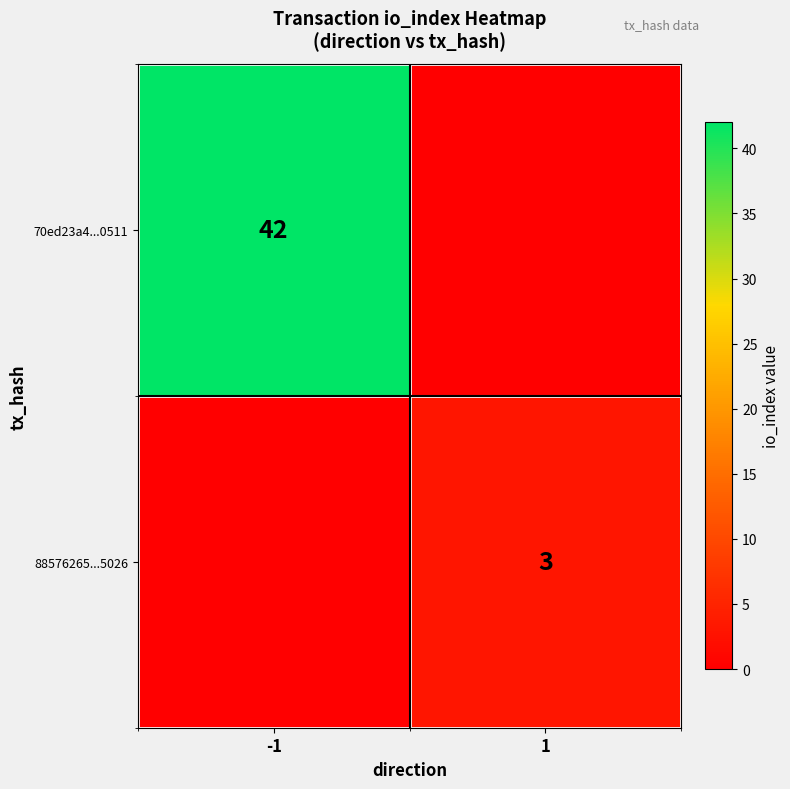

Is the value of 70ed23a4...0511 at -1 greater than the value of 88576265...5026 at 1?

Yes